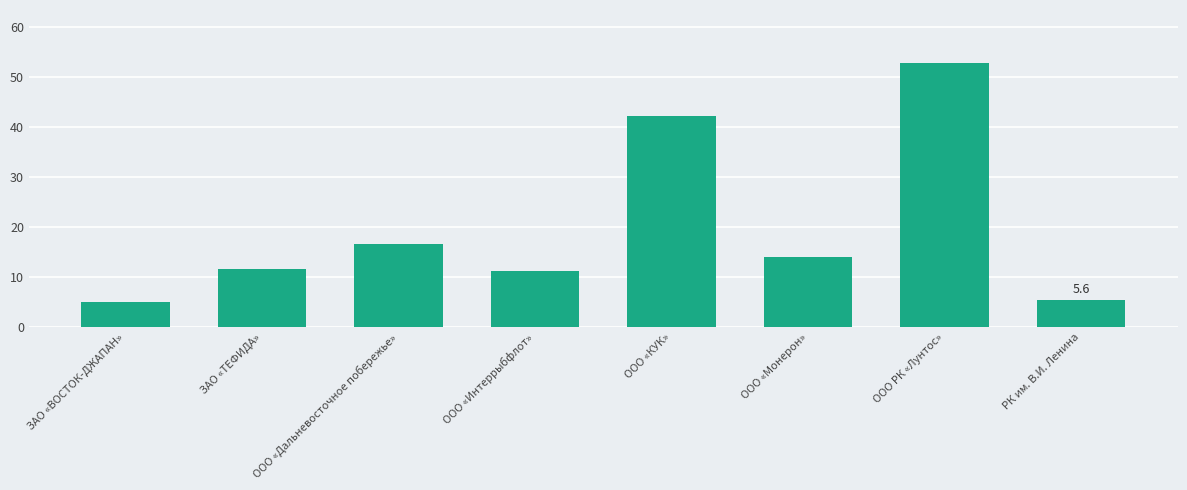

Reading left to right, extract all data points from this chart.

5.0	11.6	16.7	11.3	42.3	14.1	52.9	5.6